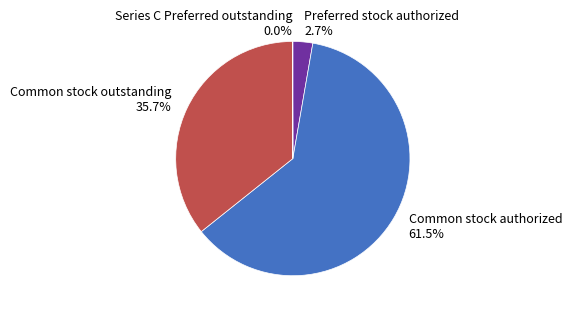

Does any single category account for the majority?

Yes